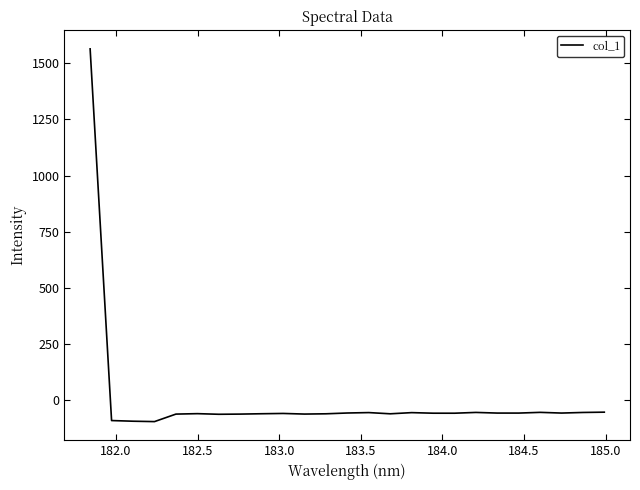

What is the smallest value displayed?

-94.1